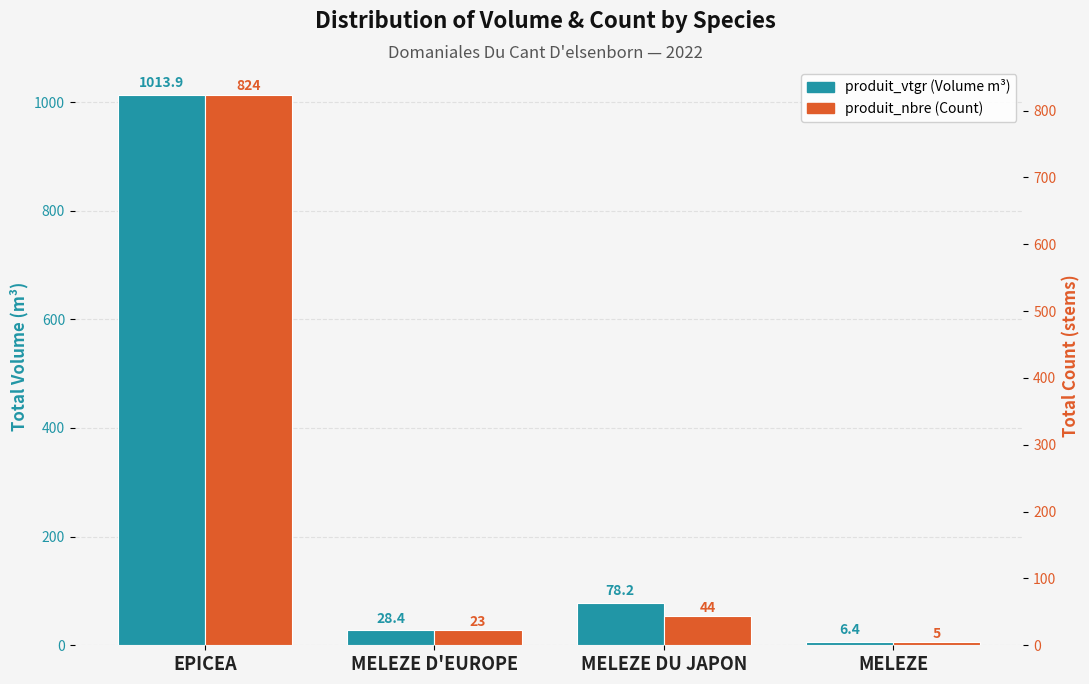

What is the spread (max minus min) of values at MELEZE DU JAPON?

34.2